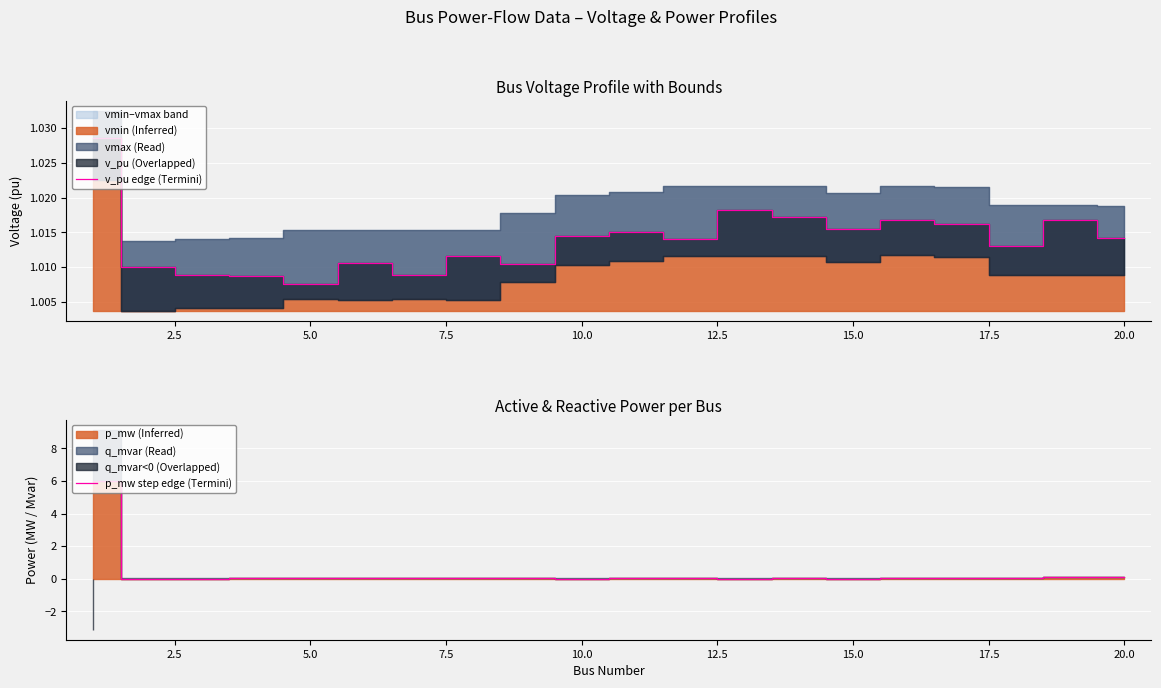

True or false: v_pu step edge has a value of 0.7 at 10.0.

False